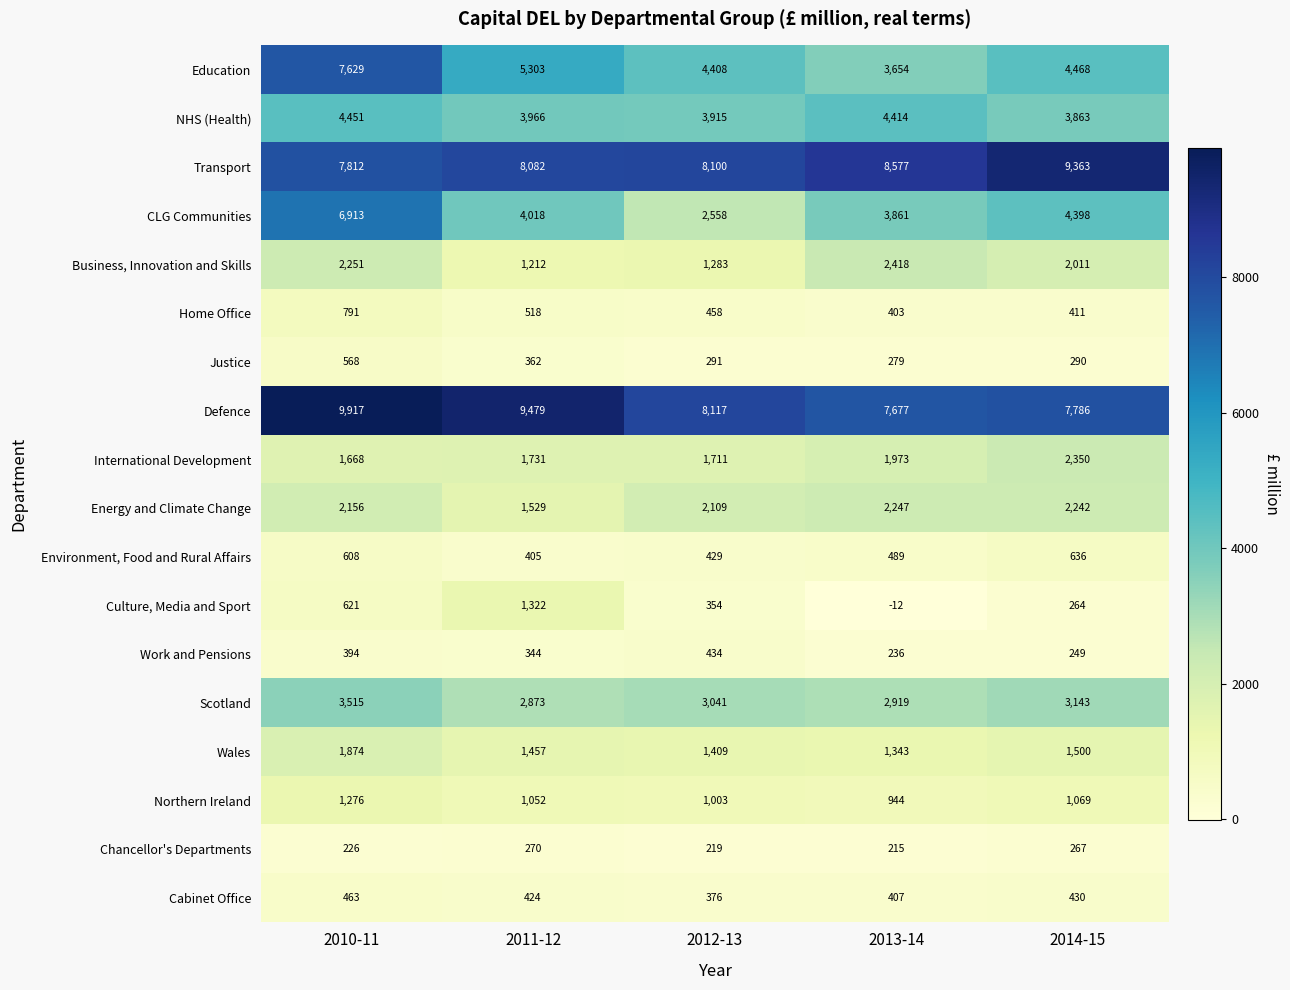

What is the smallest value displayed?

-12